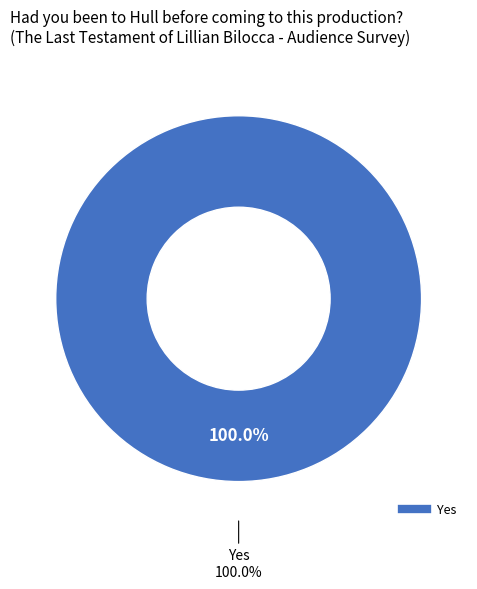

What portion of the pie excludes No?

100.0%